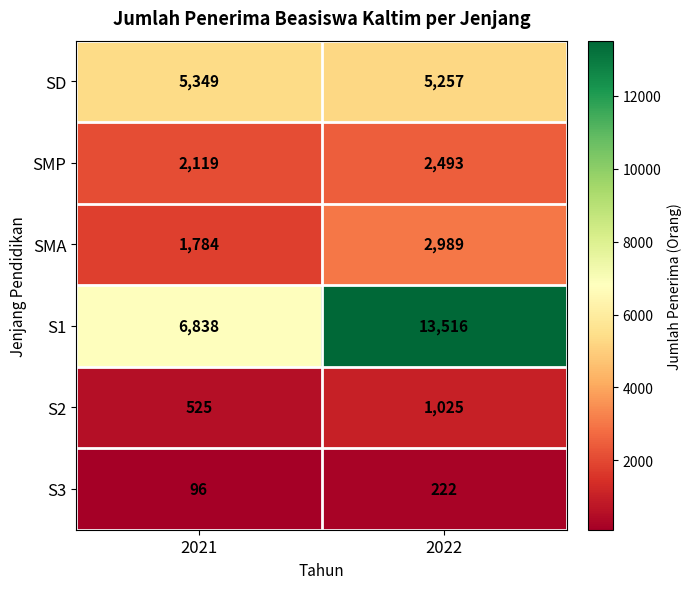

Where is SMP nearest to the value 2306?

2021